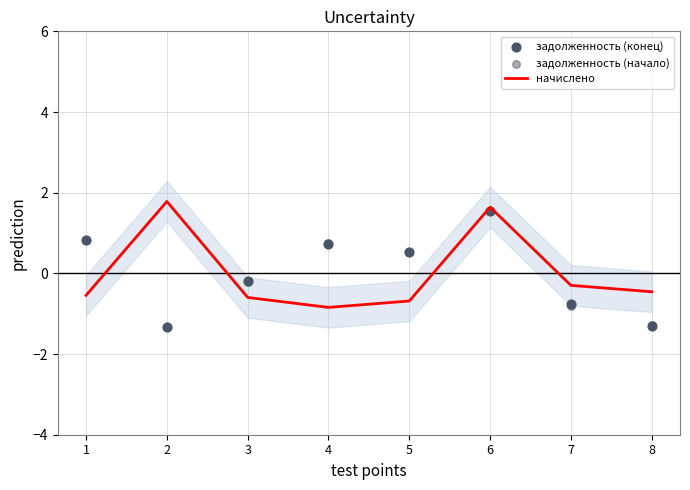

Which series contains the lowest Y value?

задолженность (конец)